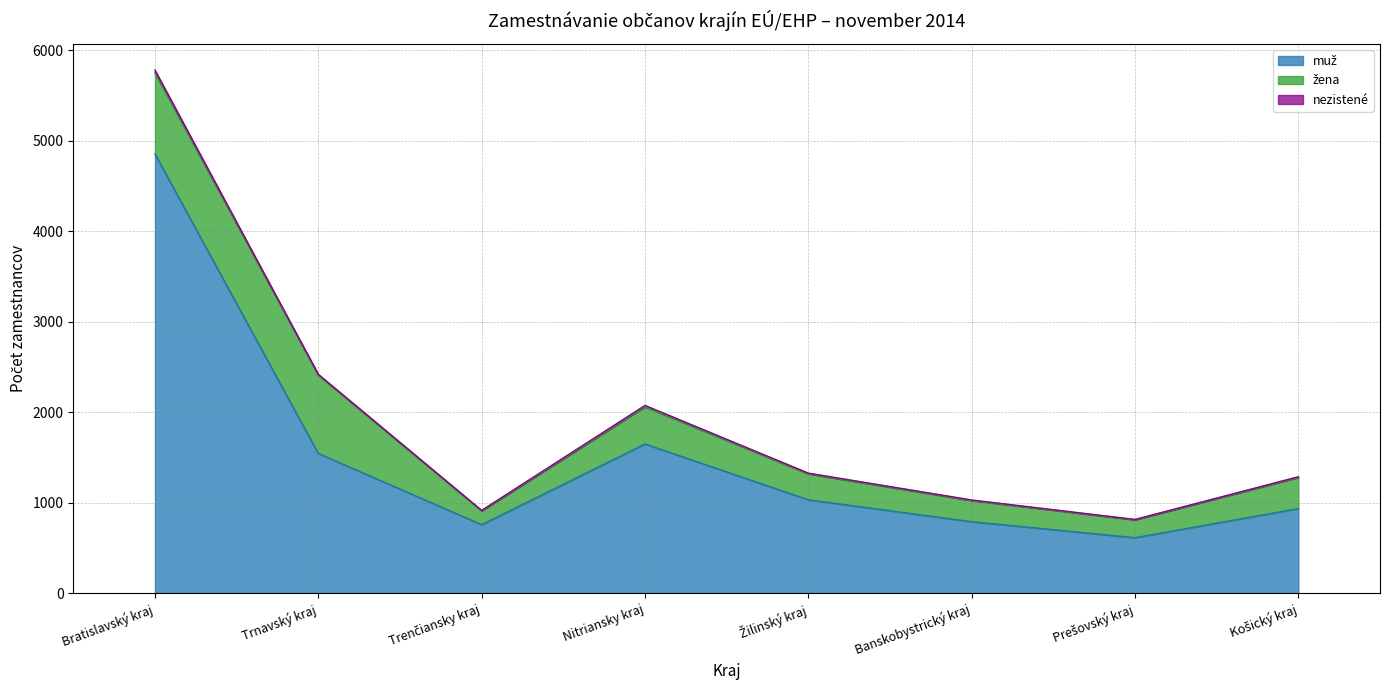

What position from the left is Nitriansky kraj?

4